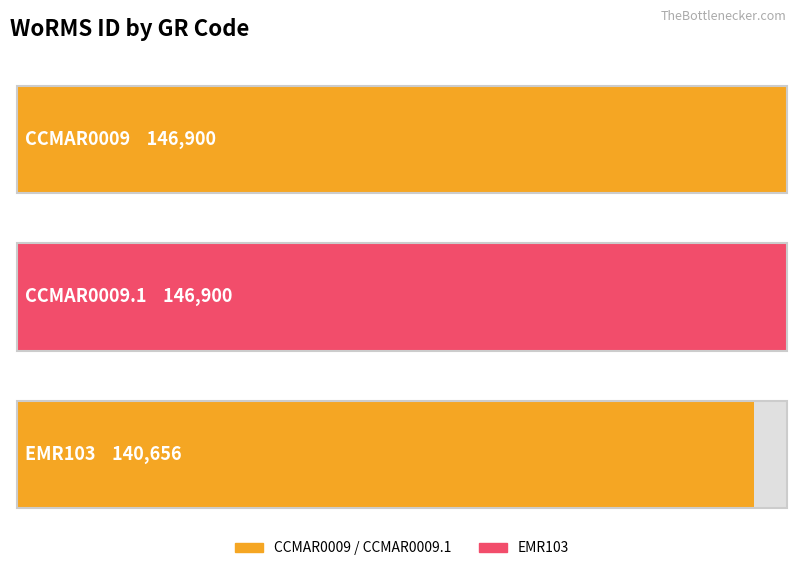

What position from the left is CCMAR0009.1?

2